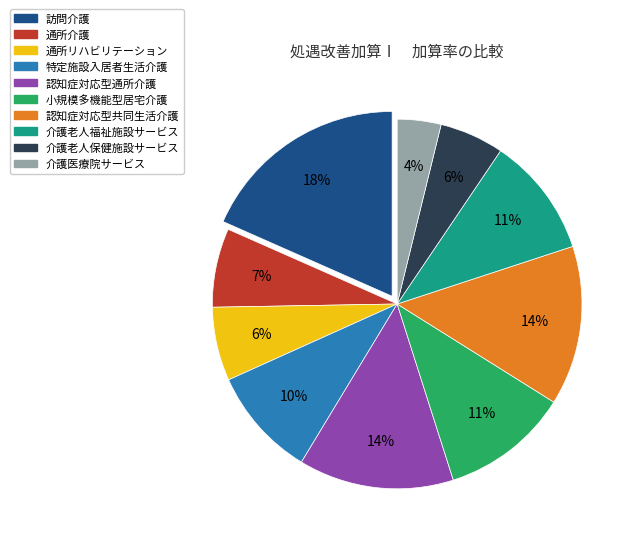

To the nearest percent, what is the average slice percentage?

10%